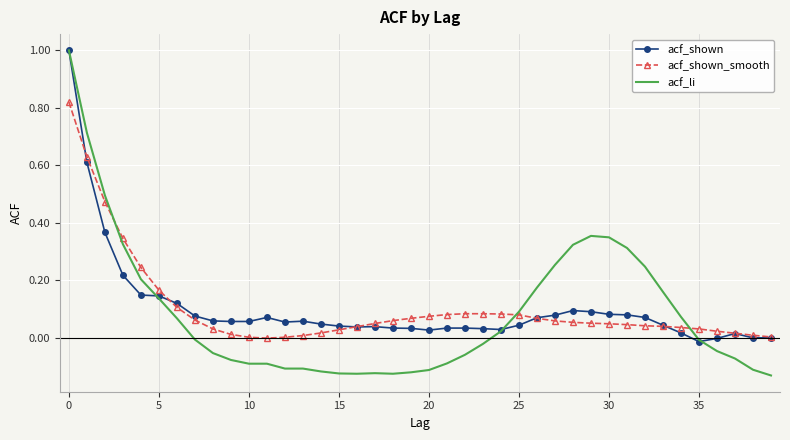

Which series has the widest spread of values?

acf_li